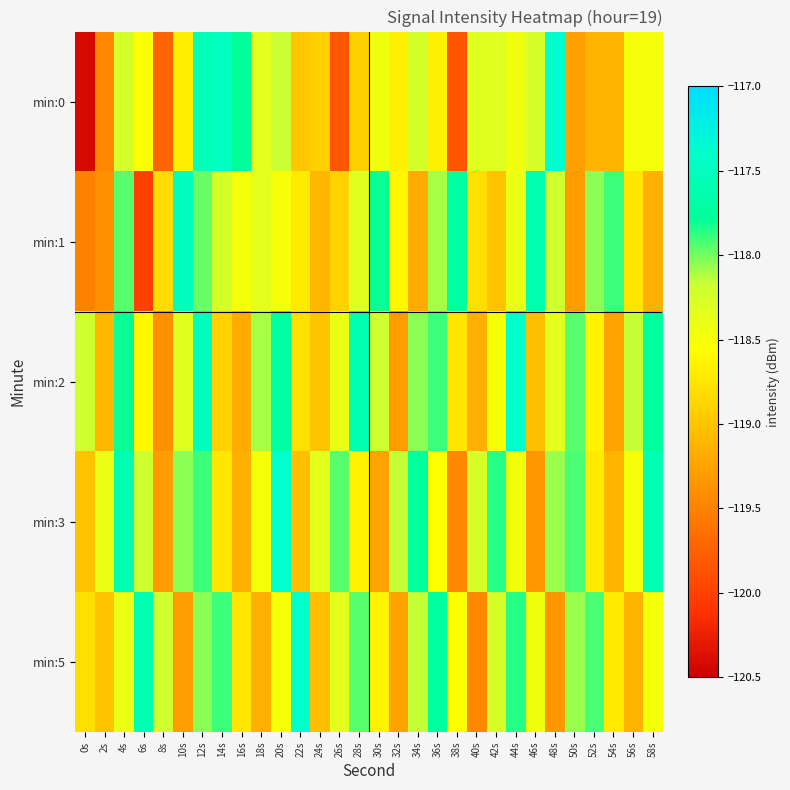

Which series has the widest spread of values?

min:0